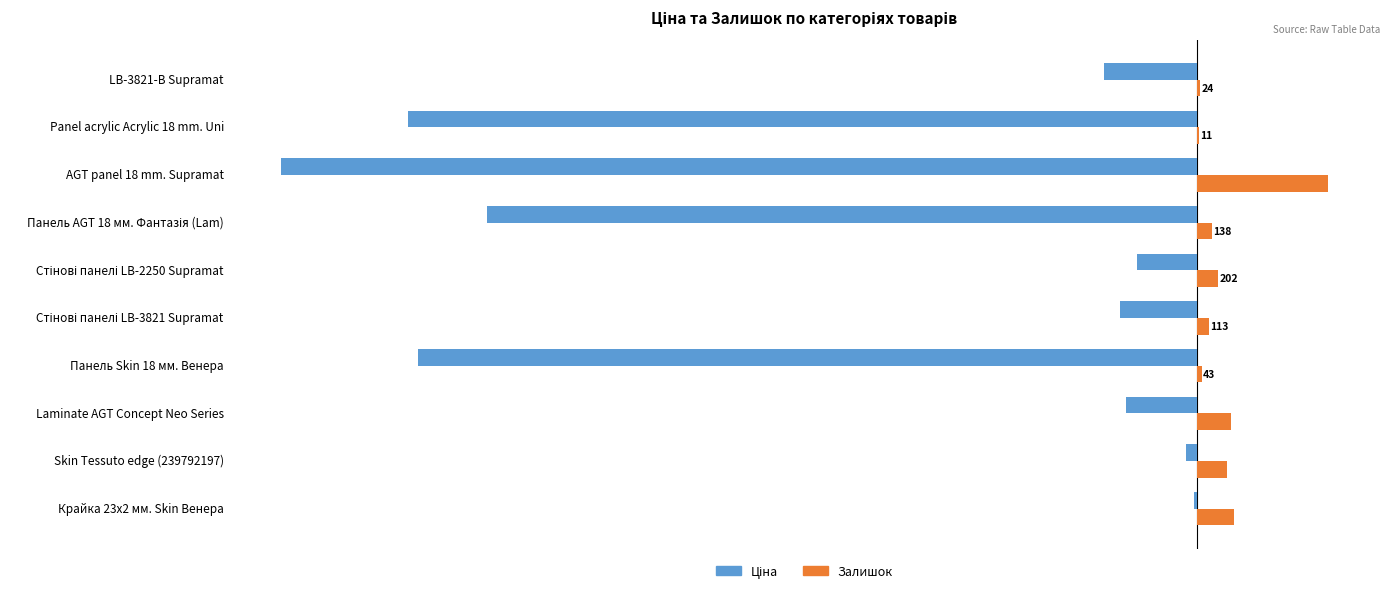

What is the sum of all Залишок values?

2780.0